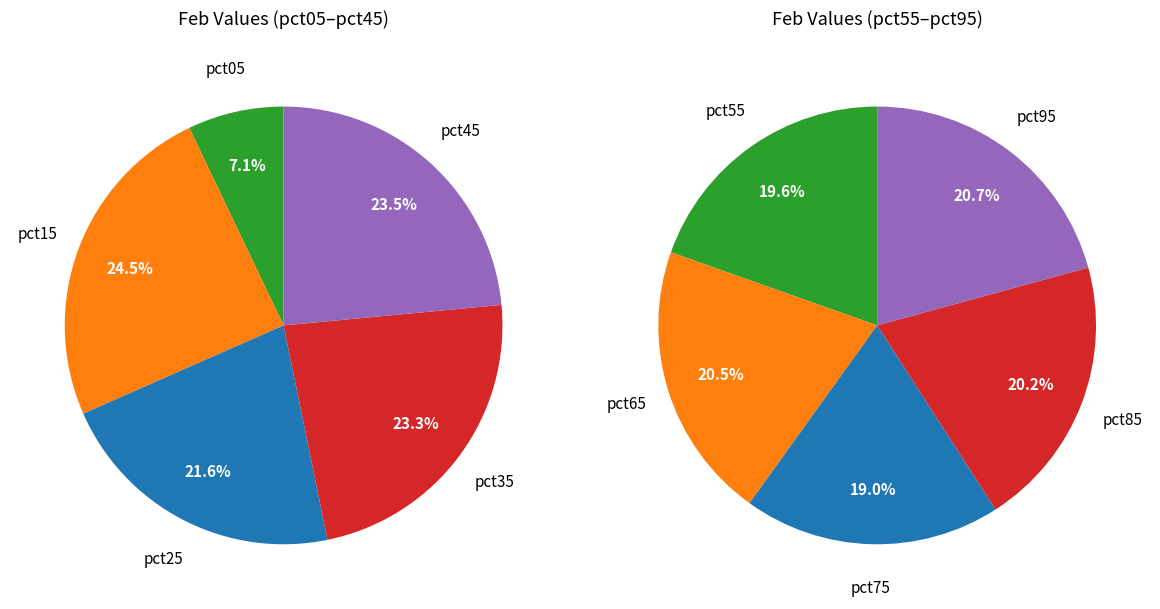

How many segments does this pie chart have?

10